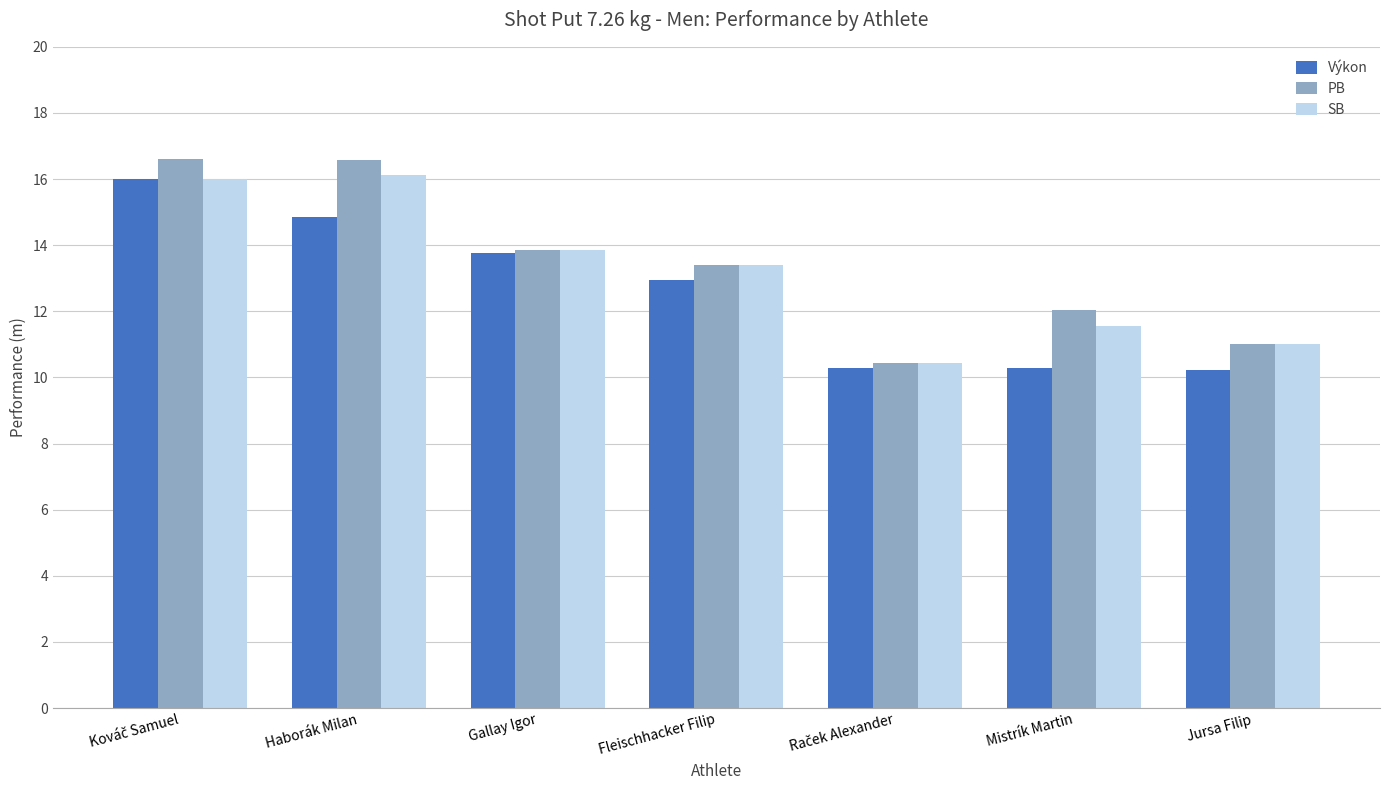

What is the difference between the maximum and minimum values in the Výkon series?

5.8